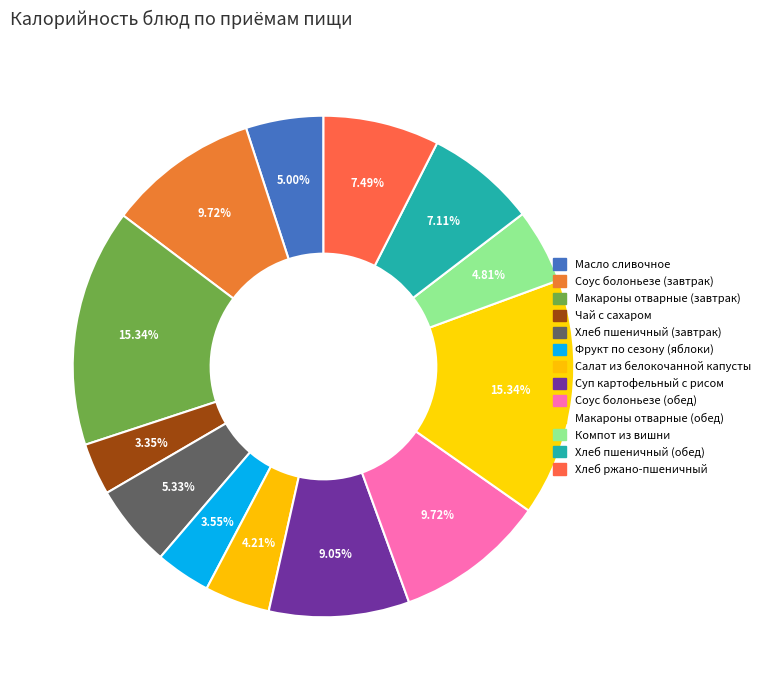

Which category has the biggest portion of the pie?

Макароны отварные (завтрак)